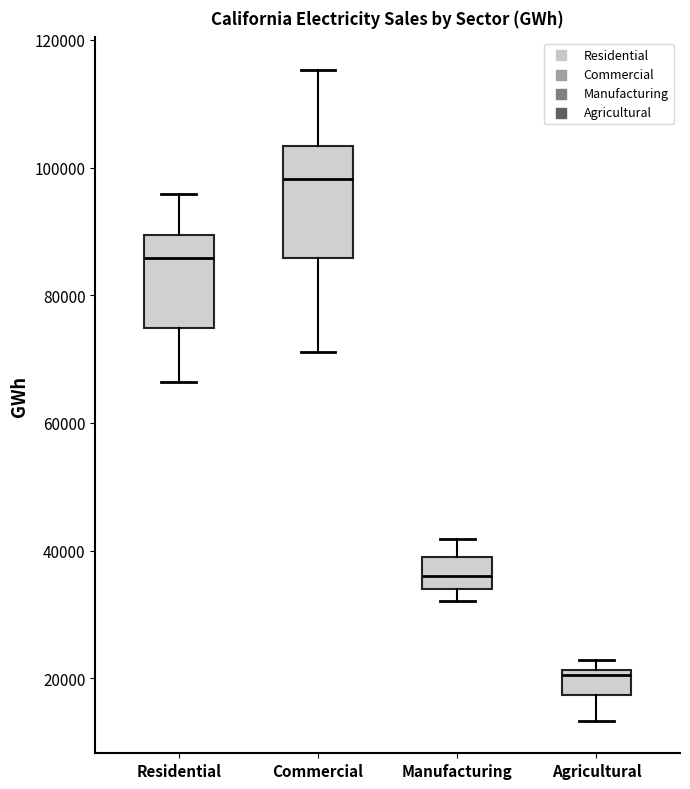

Which box has the lowest median line?

Agricultural